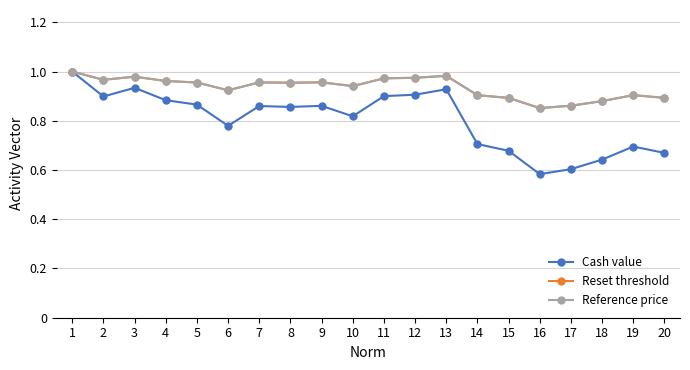

Does the chart display data point markers on the line(s)?

Yes